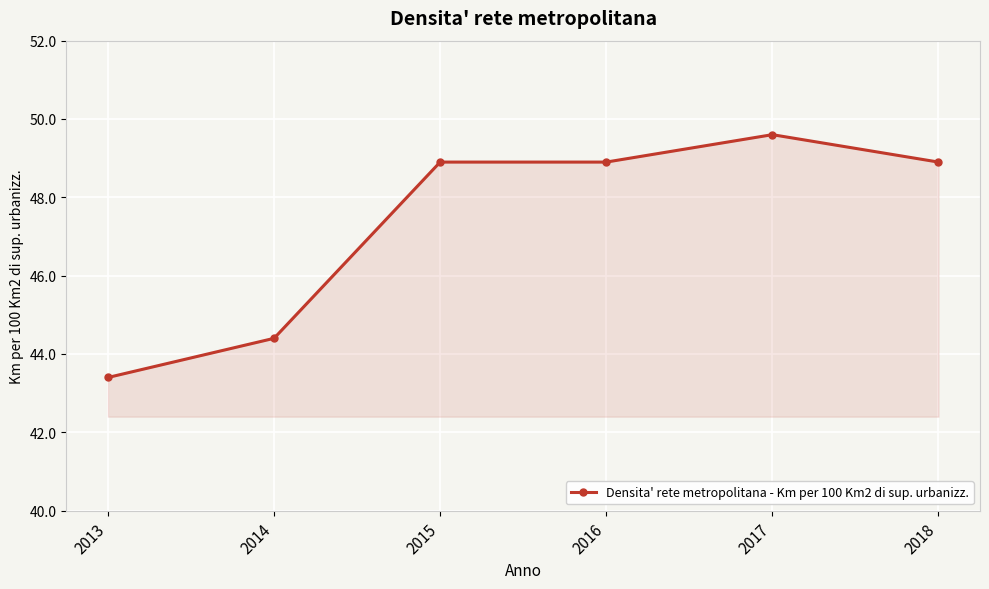

Which label corresponds to the smallest value in the chart?

2013